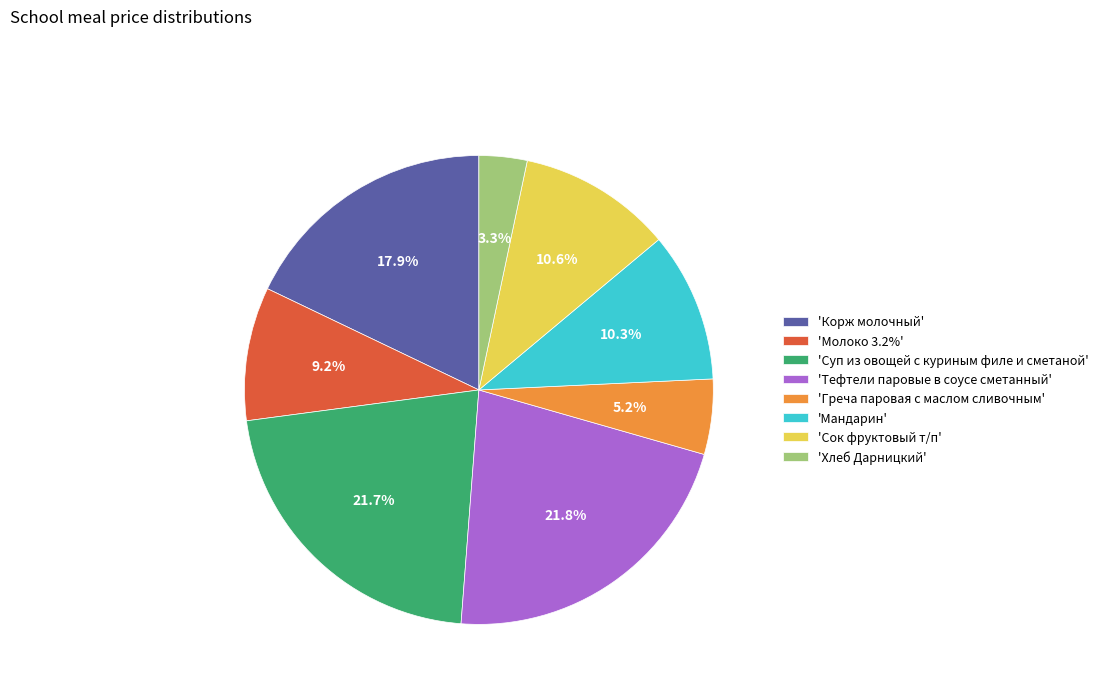

Is there any slice that represents more than half of the pie?

No